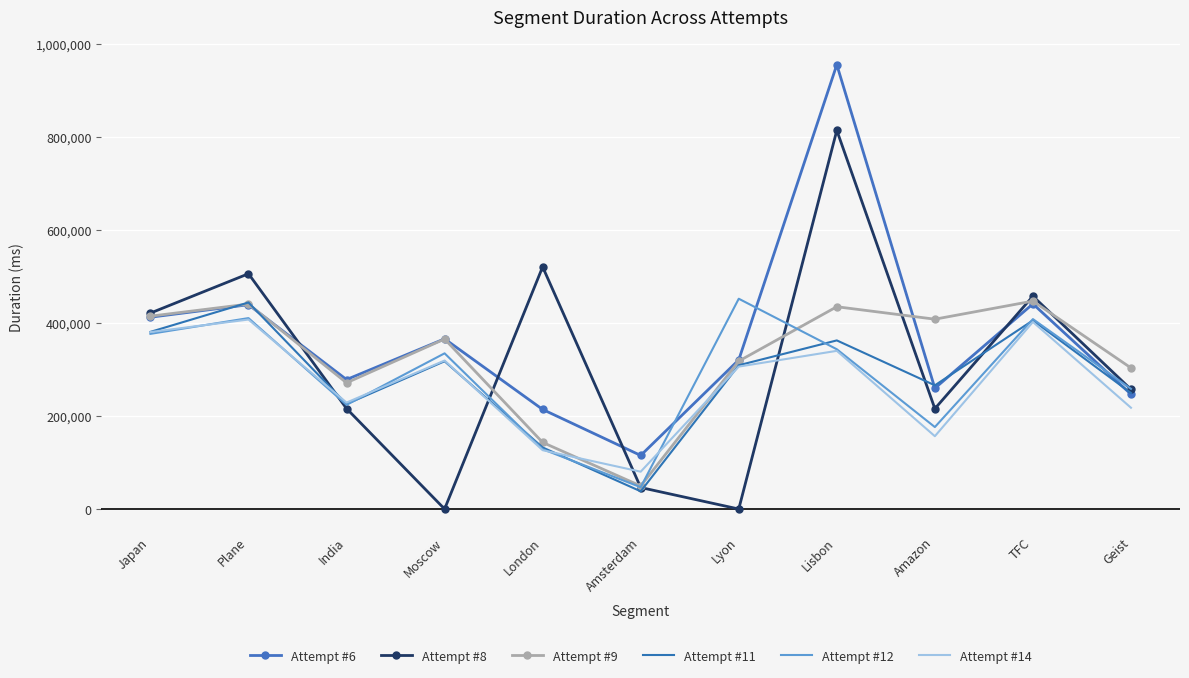

What are all the series names shown in the legend?

Attempt #6, Attempt #8, Attempt #9, Attempt #11, Attempt #12, Attempt #14